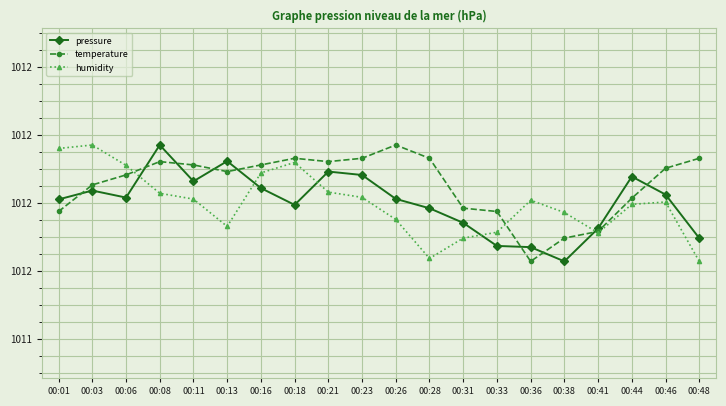

Which series has the widest spread of values?

pressure